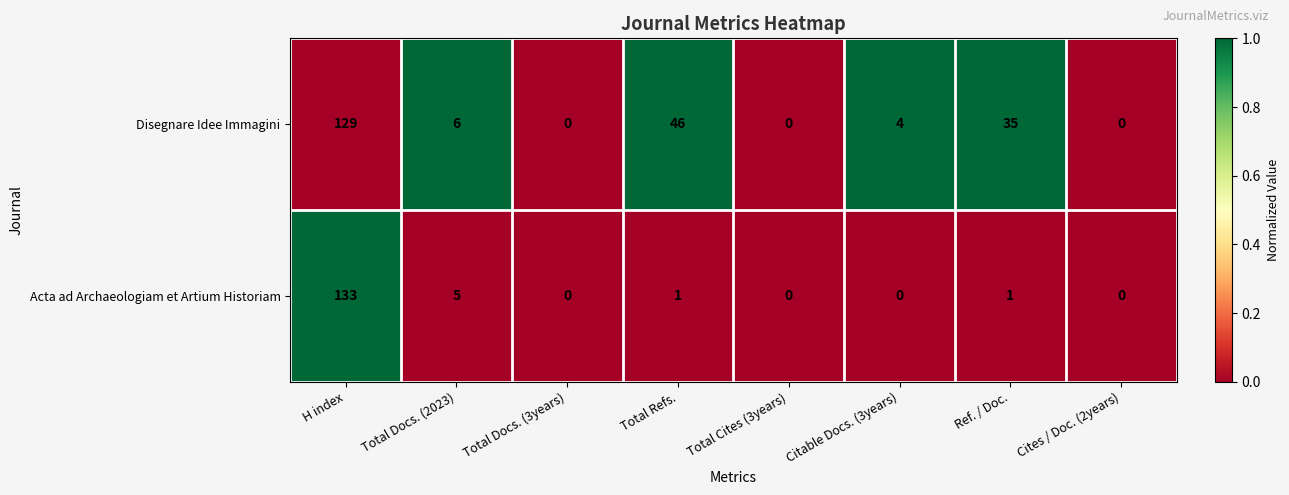

Where is Acta ad Archaeologiam et Artium Historiam nearest to the value 66?

Total Docs. (2023)